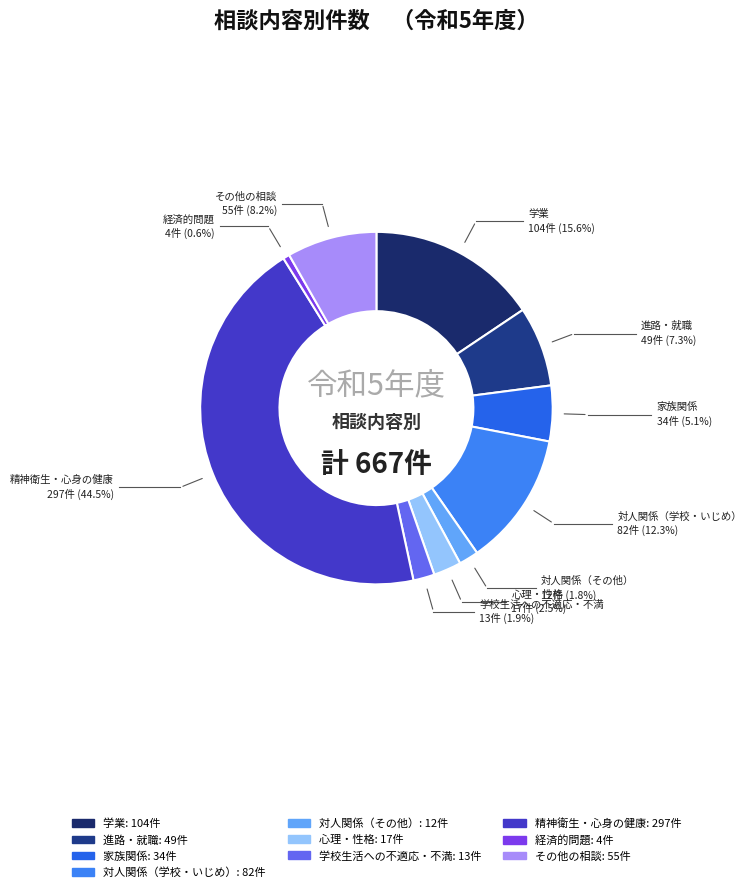

True or false: 学校生活への不適応・不満 accounts for 2% of the total.

True